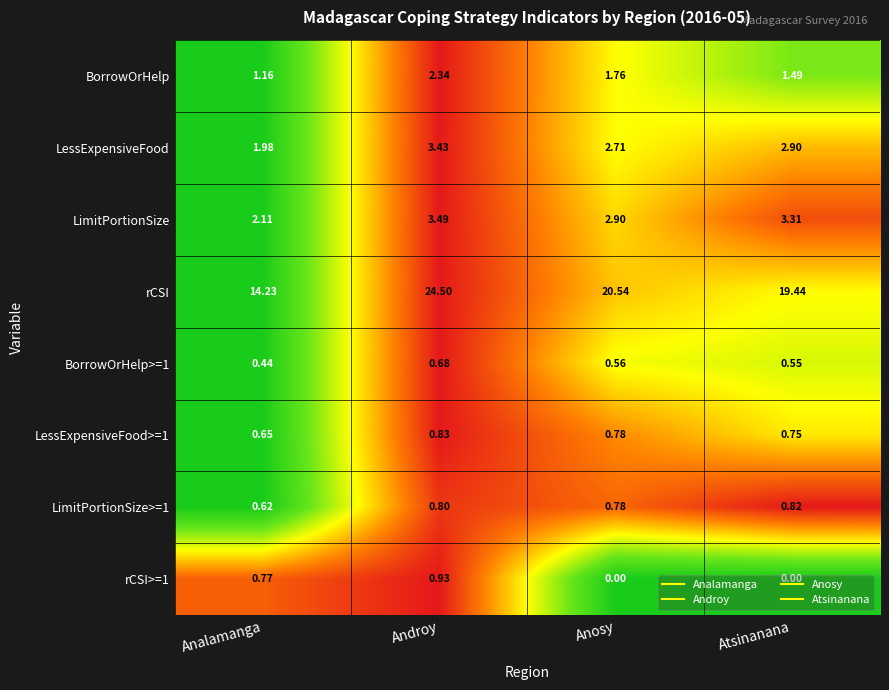

What is the greatest value displayed?

24.5